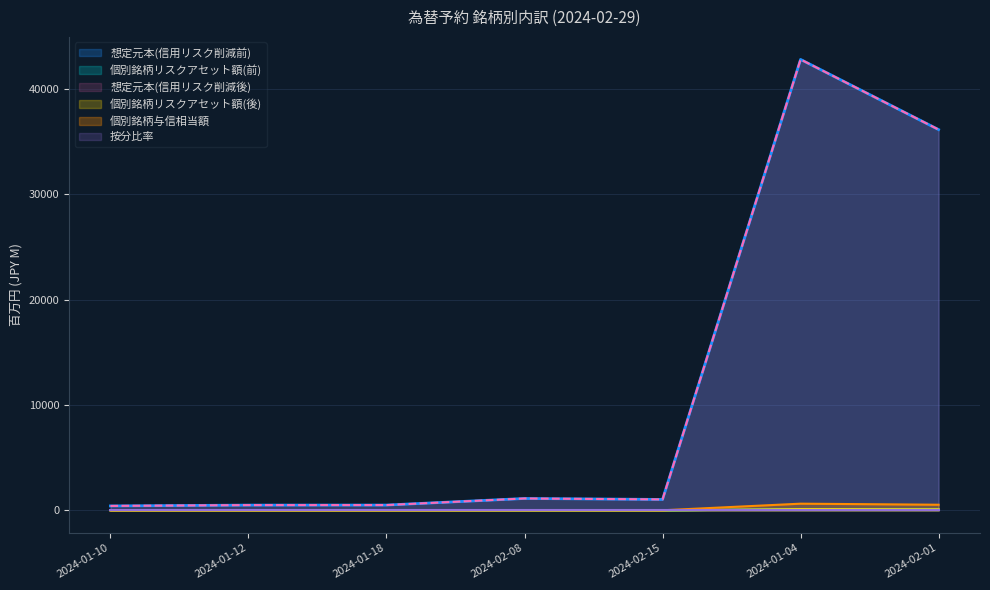

In 想定元本(信用リスク削減前), how many points are higher than both neighbors (excluding endpoints)?

2